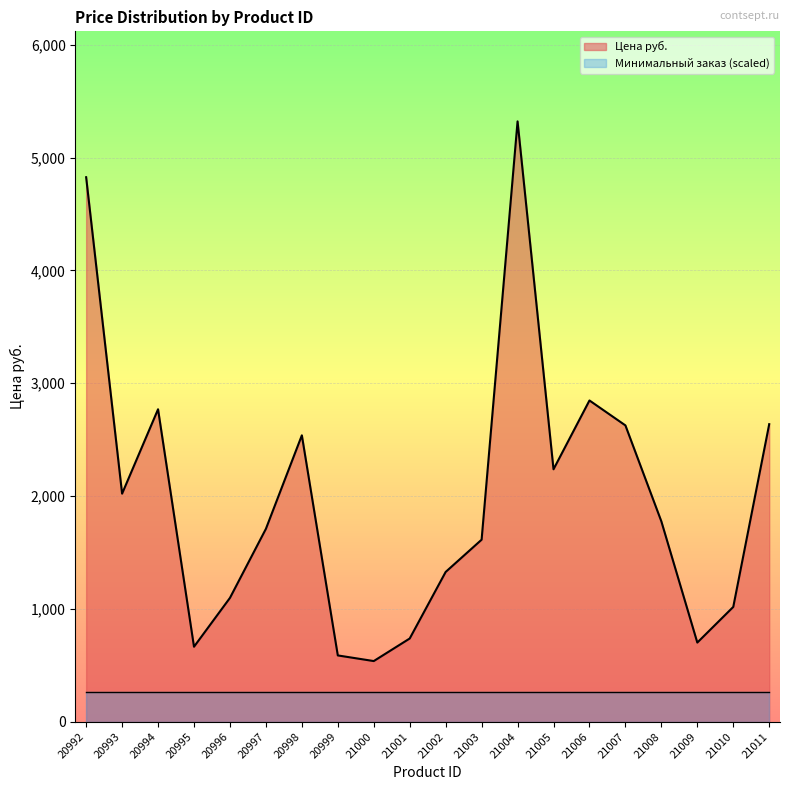

Which has a higher value, 21010 or 21006?

21006